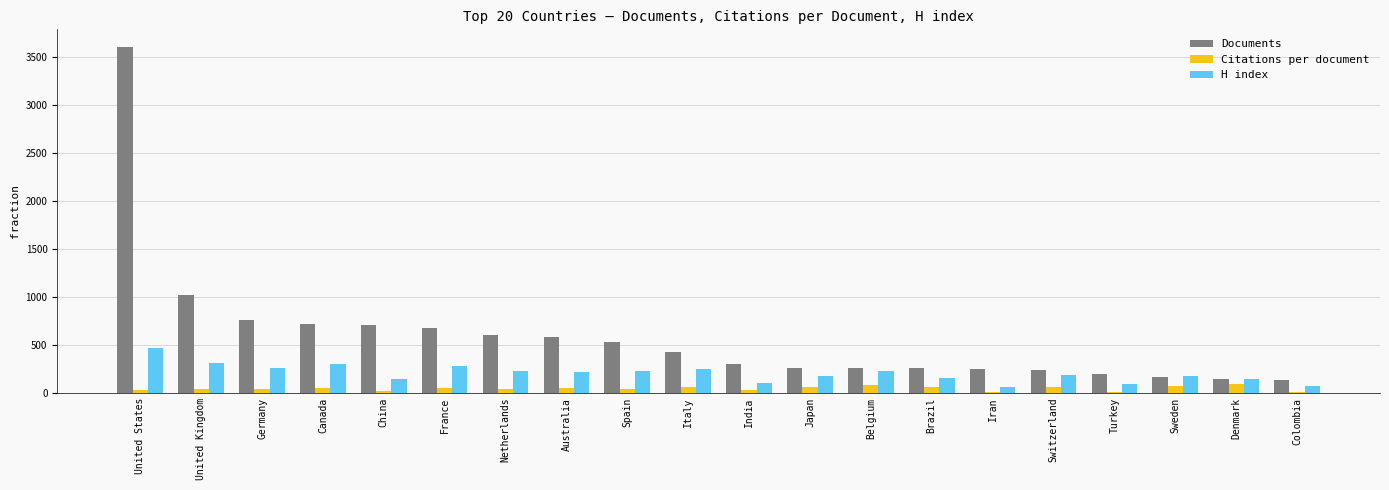

What is the highest value of the Citations per document series?

89.1